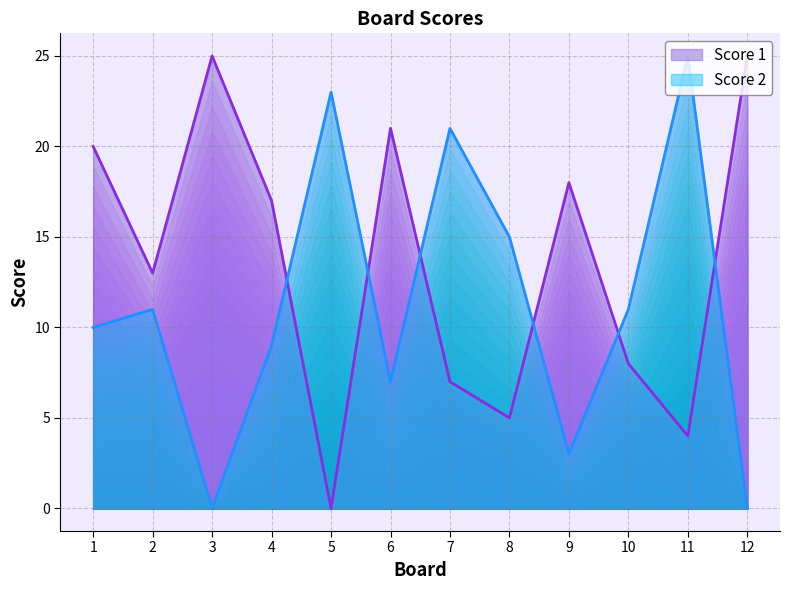

Reading left to right, transcribe all the data shown in this chart.

Score 1: 1=20	2=13	3=25	4=17	5=0	6=21	7=7	8=5	9=18	10=8	11=4	12=25
Score 2: 1=10	2=11	3=0	4=9	5=23	6=7	7=21	8=15	9=3	10=11	11=25	12=0